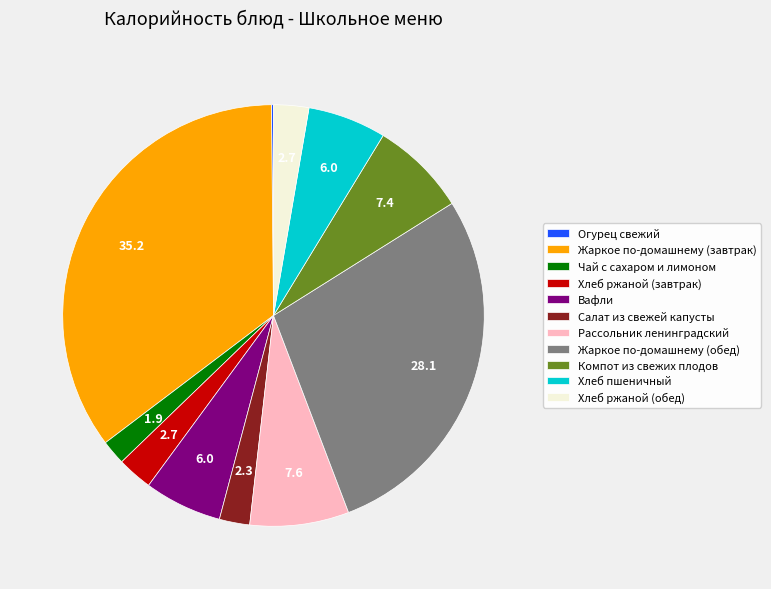

What is the largest slice in the pie chart?

Жаркое по-домашнему (завтрак)